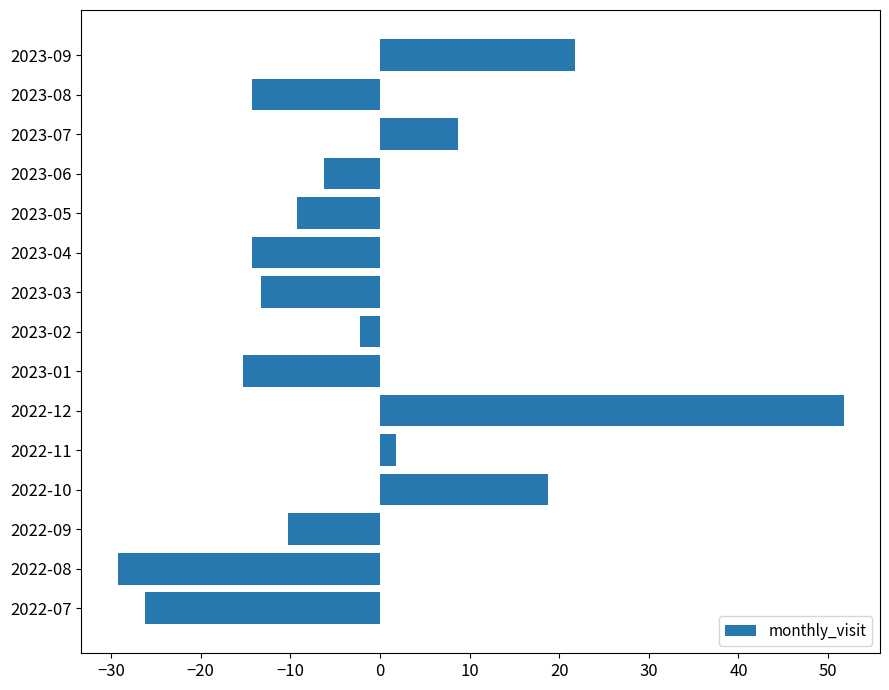

The chart shows a value of -9.3 at 2023-05. True or false?

True